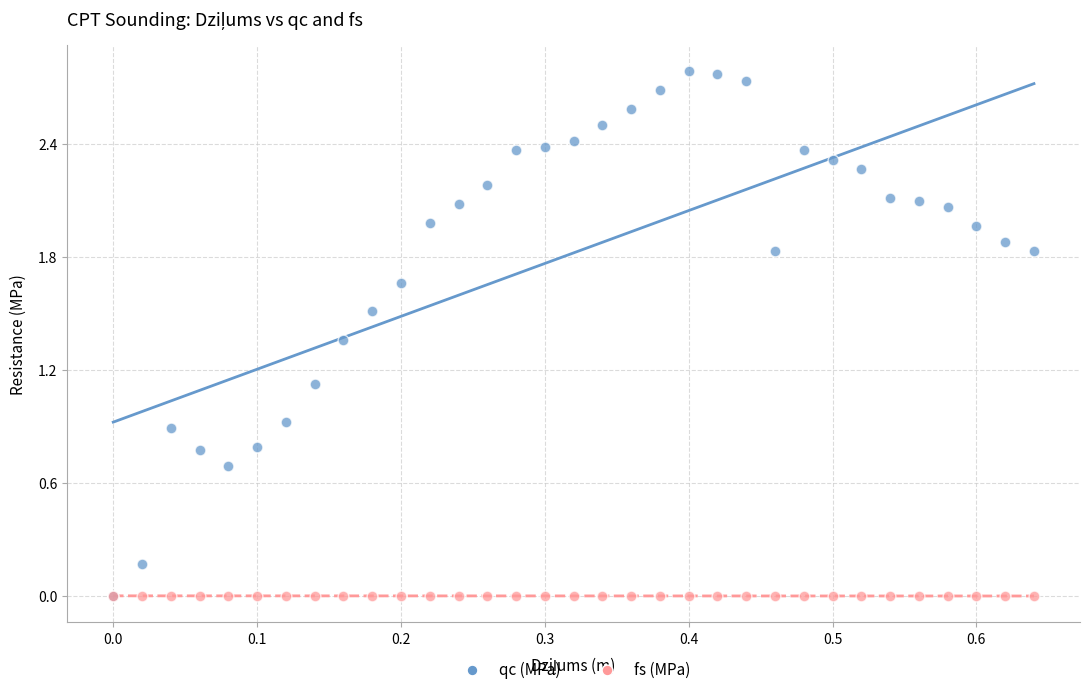

Across all series, what Y value is closest to 1?

0.9